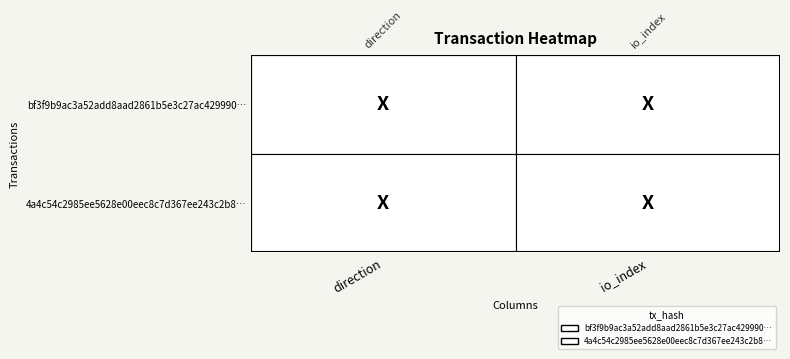

What is the difference between the maximum and minimum values in the bf3f9b9ac3a52add8aad2861b5e3c27ac429990 series?

3